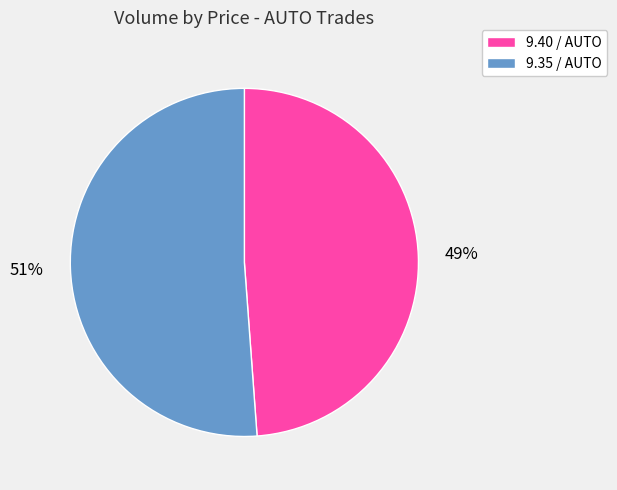

To the nearest percent, what is the average slice percentage?

50%